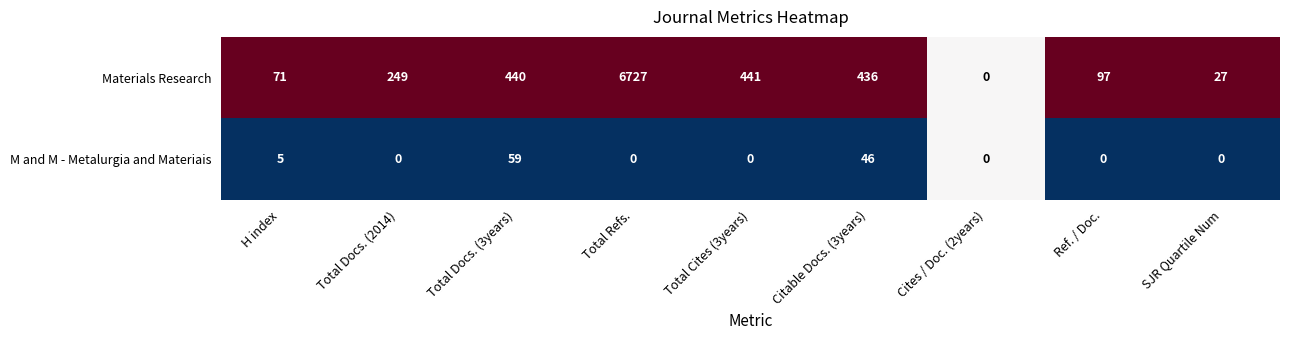

What is the difference between the maximum and second lowest values in the Materials Research series?

6700